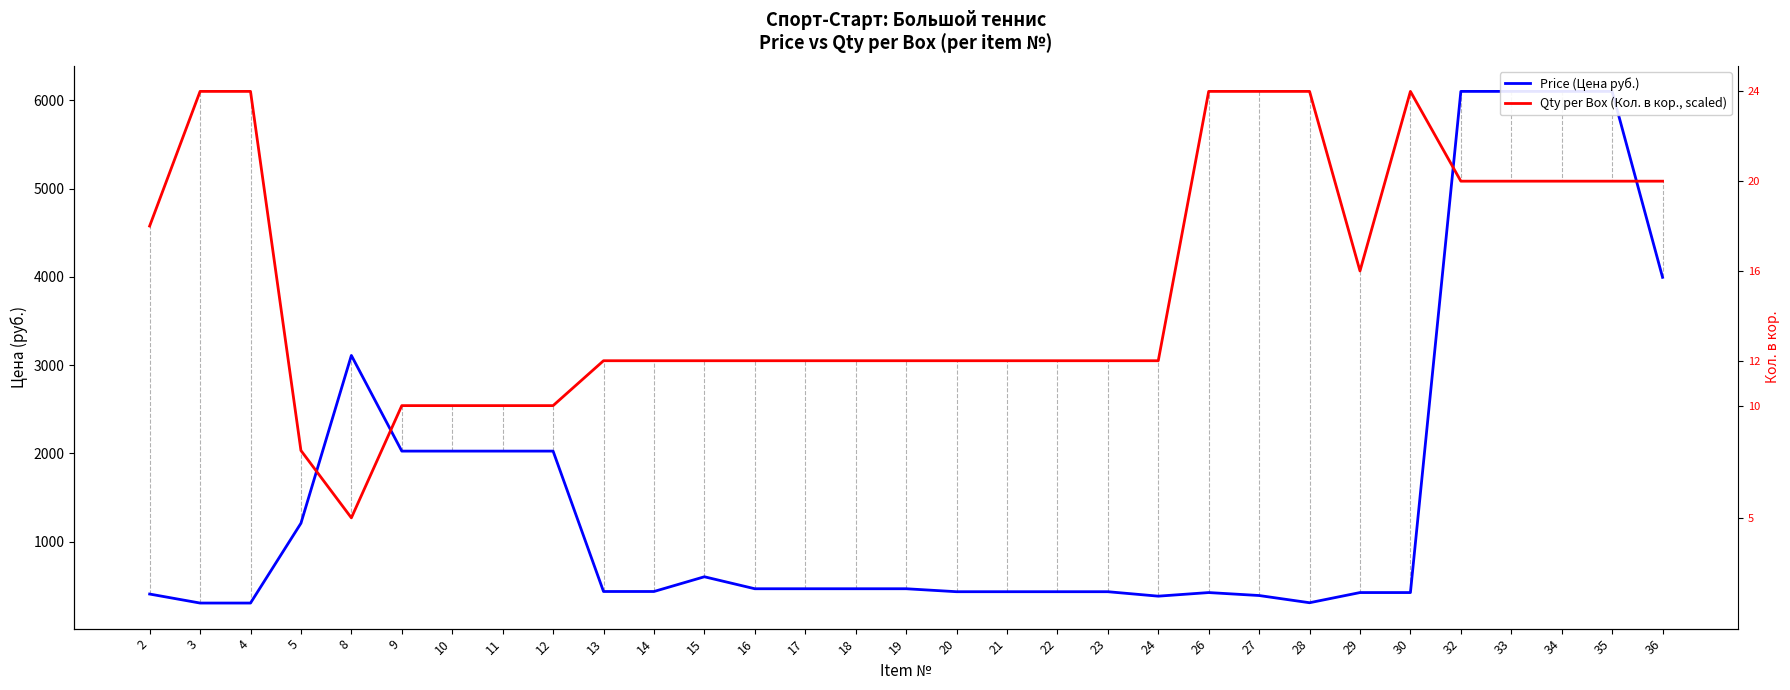

The value of Price (Цена руб.) at 28 is 180.1. True or false?

False